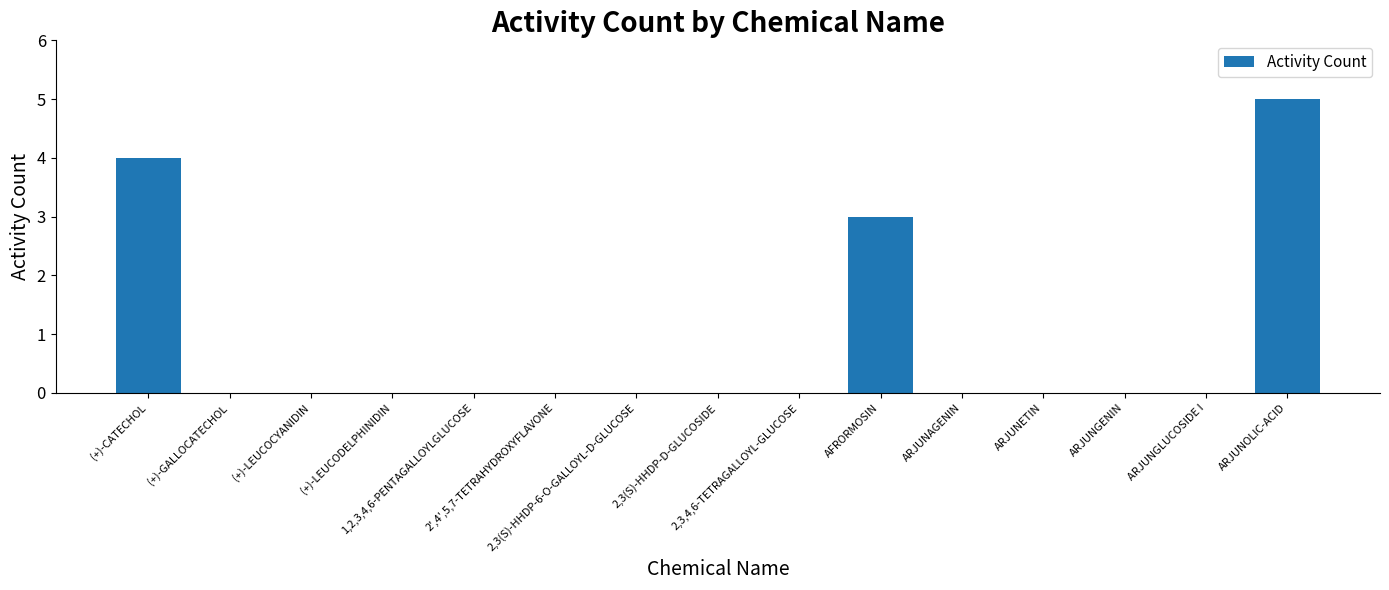

How many values are between 0 and 1?

12